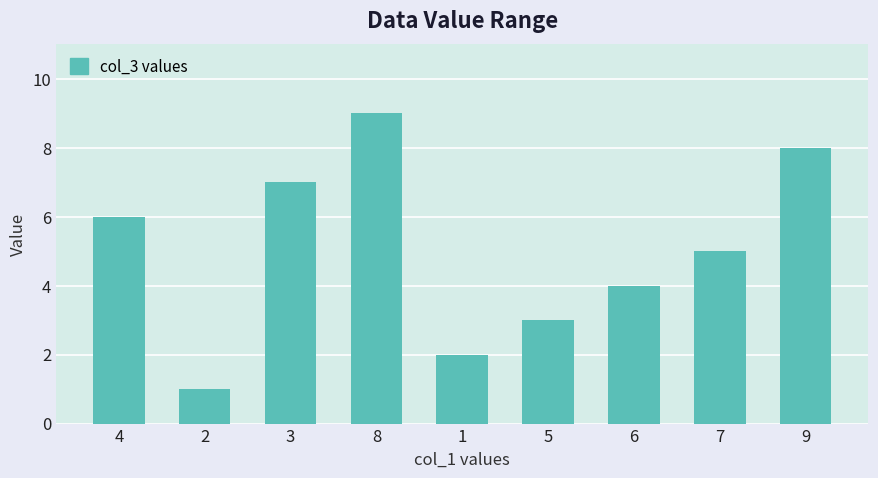

Is it true that the value at 1 is 2?

True